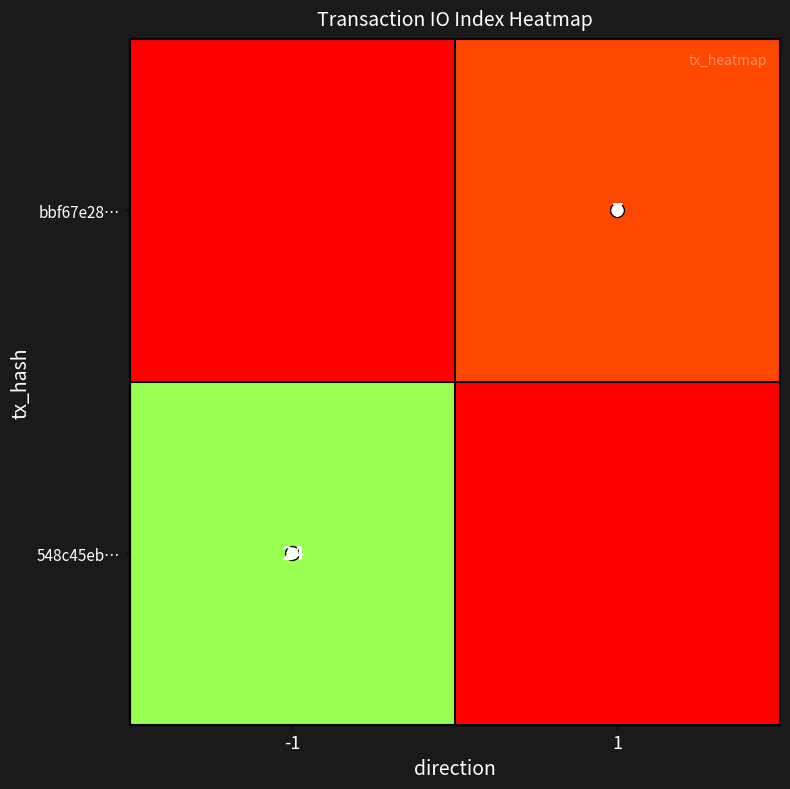

Is it true that 548c45eb… equals 24.0 at -1?

True